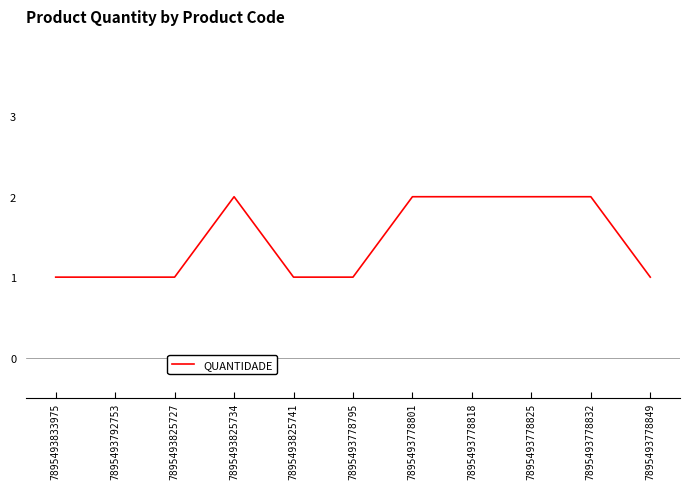

What is the maximum value shown in the chart?

2